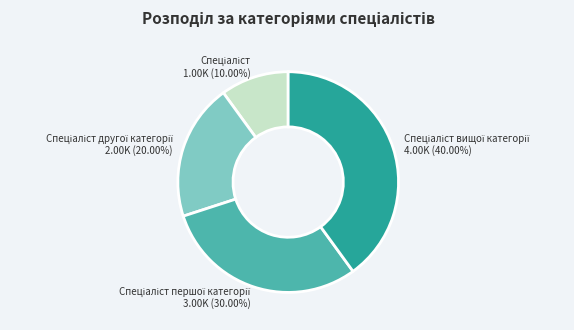

Is there any slice that represents more than half of the pie?

No